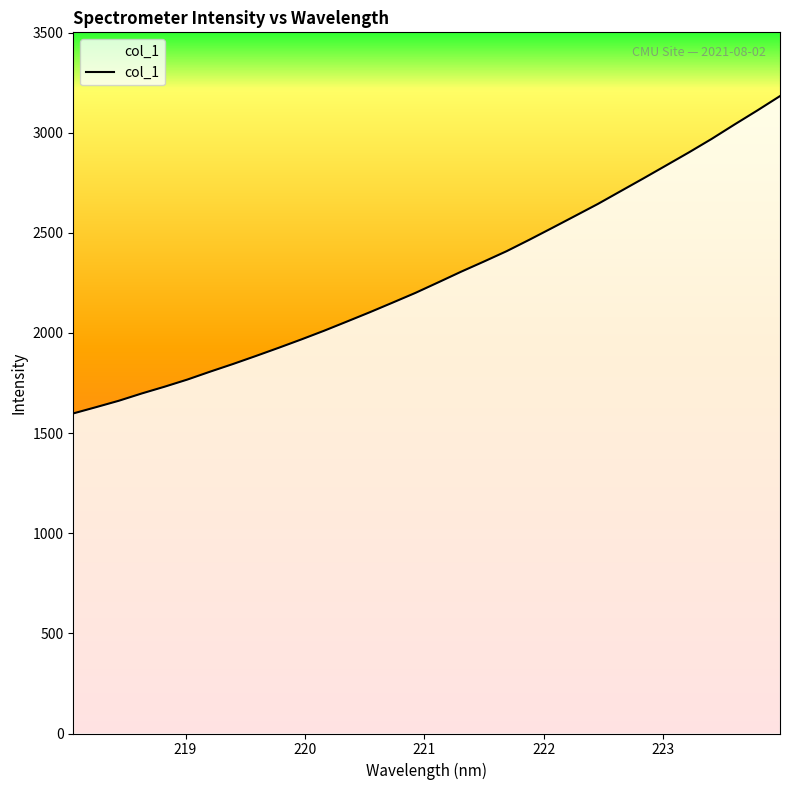

What is the smallest value displayed?

1598.3